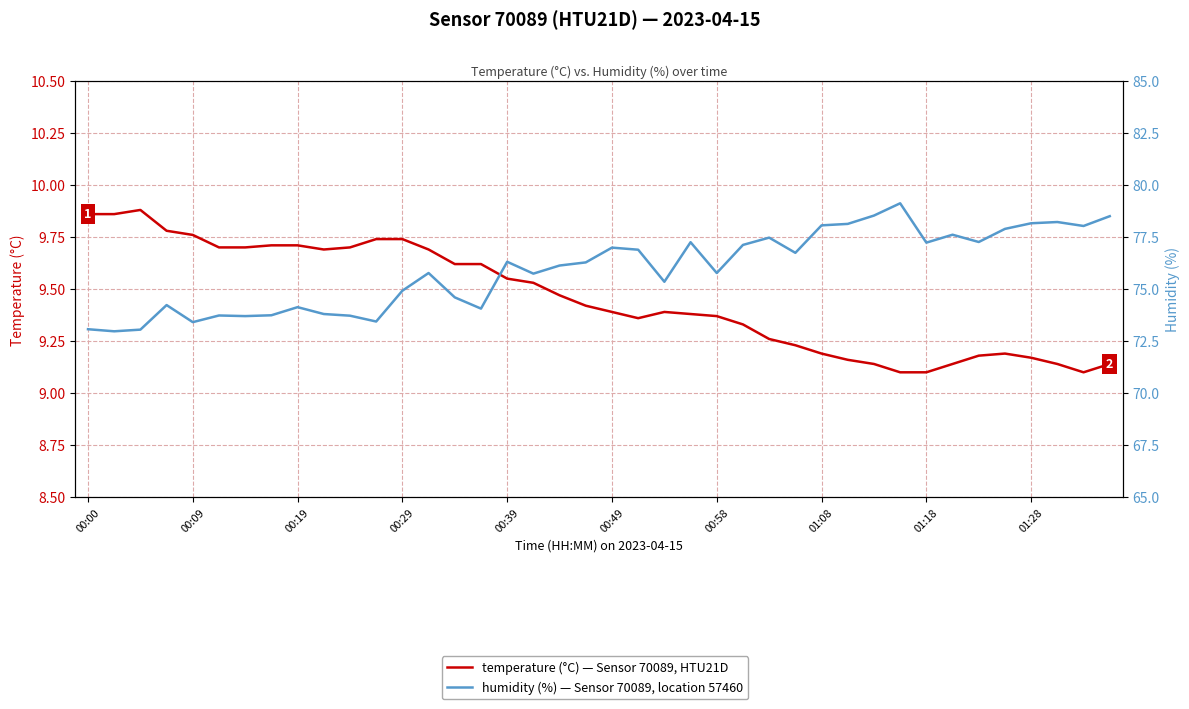

At how many categories does at least one series exceed 60?

40